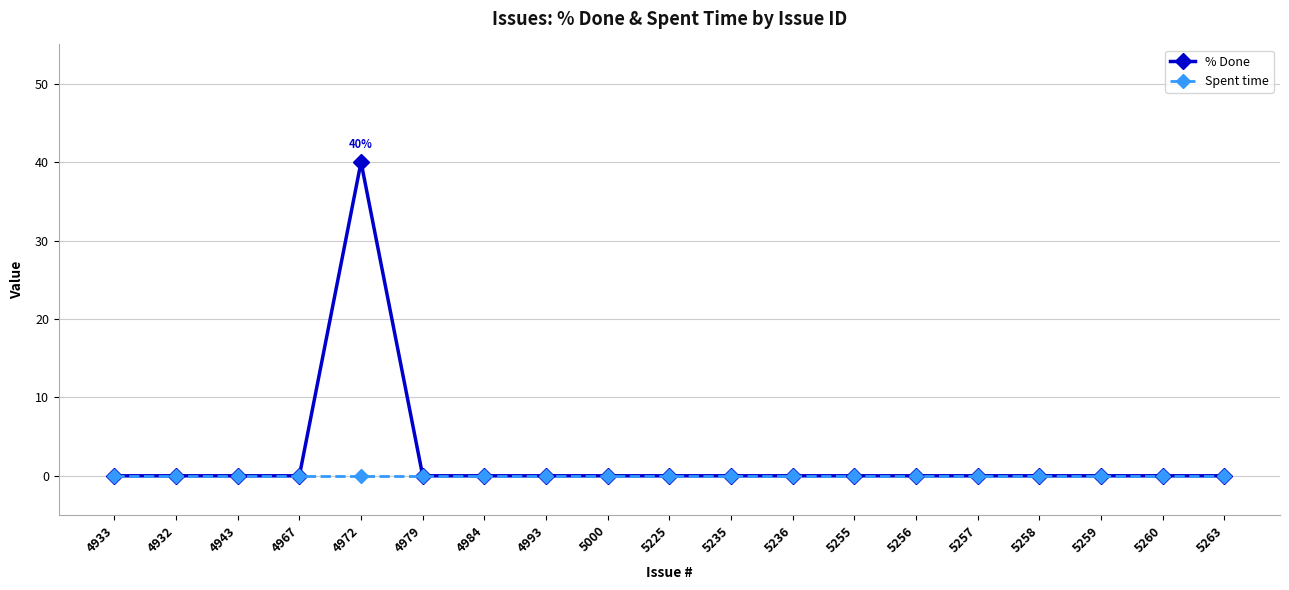

Reading left to right, list all the values displayed in this chart.

% Done: 4933=0	4932=0	4943=0	4967=0	4972=40	4979=0	4984=0	4993=0	5000=0	5225=0	5235=0	5236=0	5255=0	5256=0	5257=0	5258=0	5259=0	5260=0	5263=0
Spent time: 4933=0	4932=0	4943=0	4967=0	4972=0	4979=0	4984=0	4993=0	5000=0	5225=0	5235=0	5236=0	5255=0	5256=0	5257=0	5258=0	5259=0	5260=0	5263=0